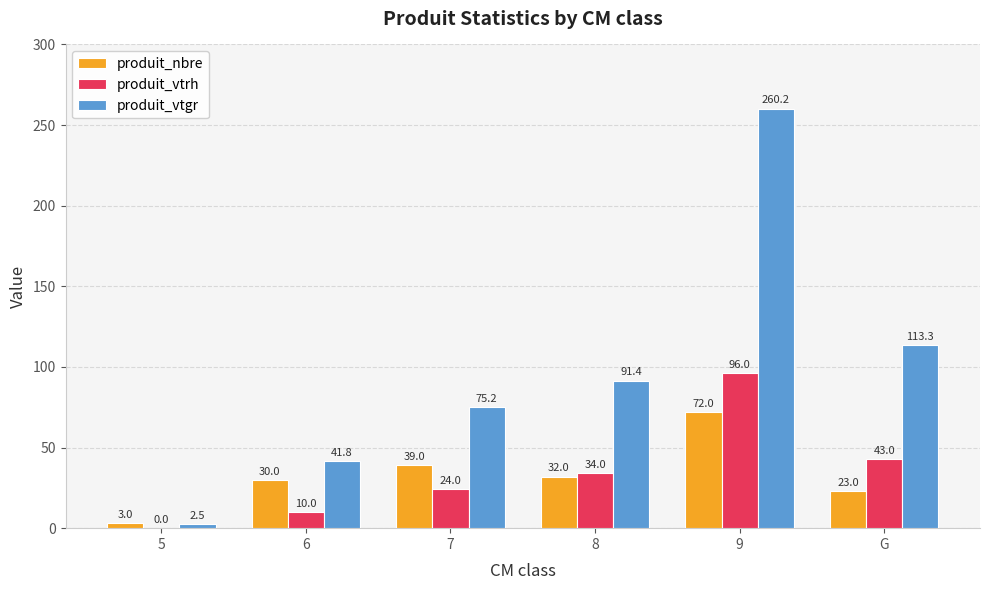

Which series changed the most between 5 and 9?

produit_vtgr